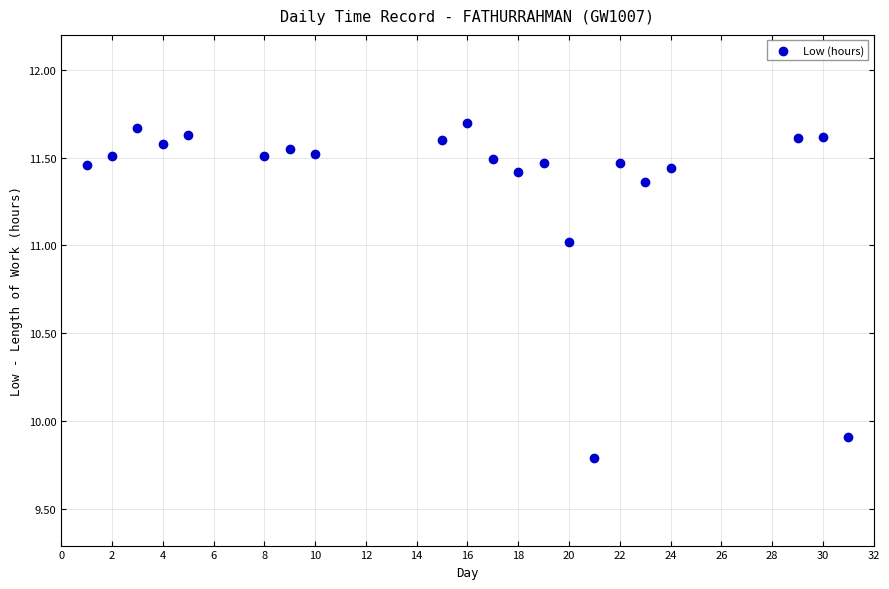

What is the range of X values (max minus min)?

30.0